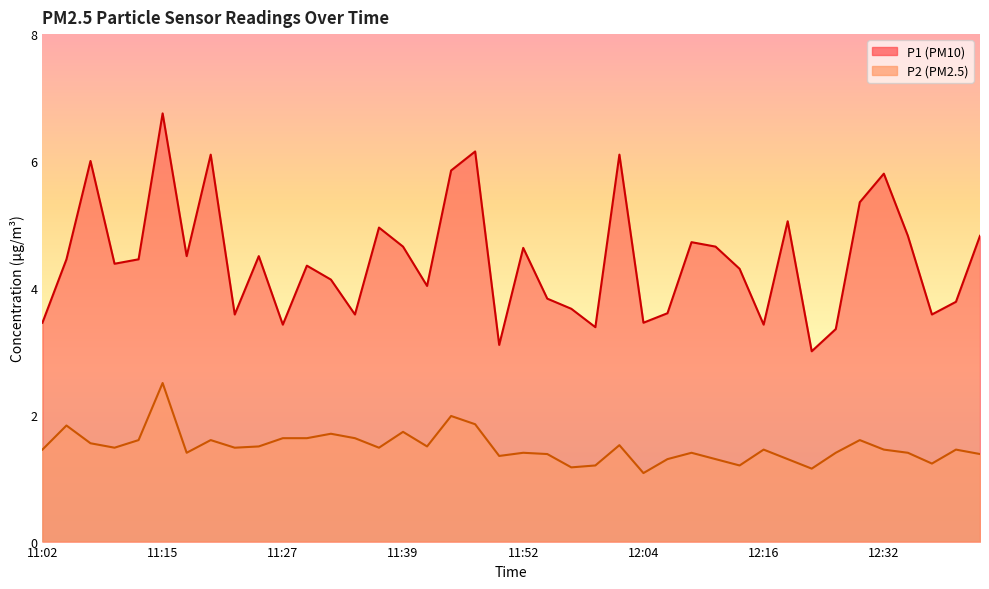

What is the difference between the maximum and minimum values in the P1 series?

3.8